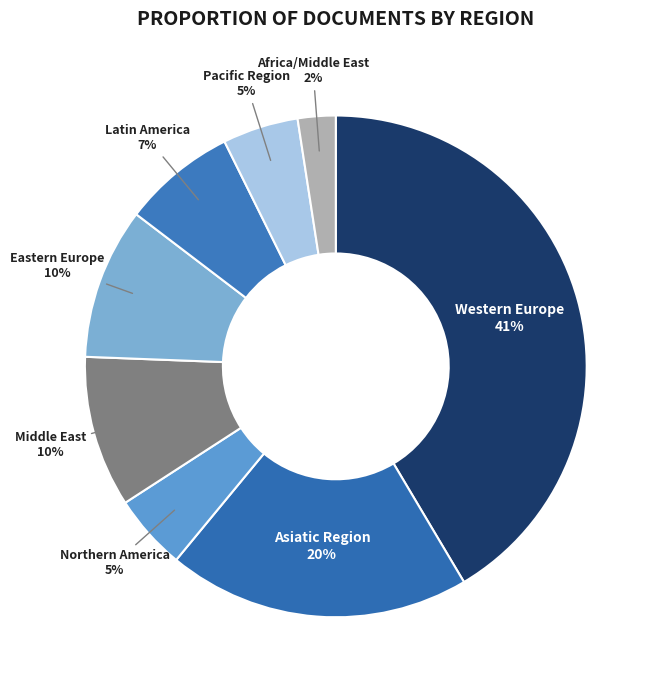

To the nearest percent, what is the combined percentage of Western Europe and Eastern Europe?

51%